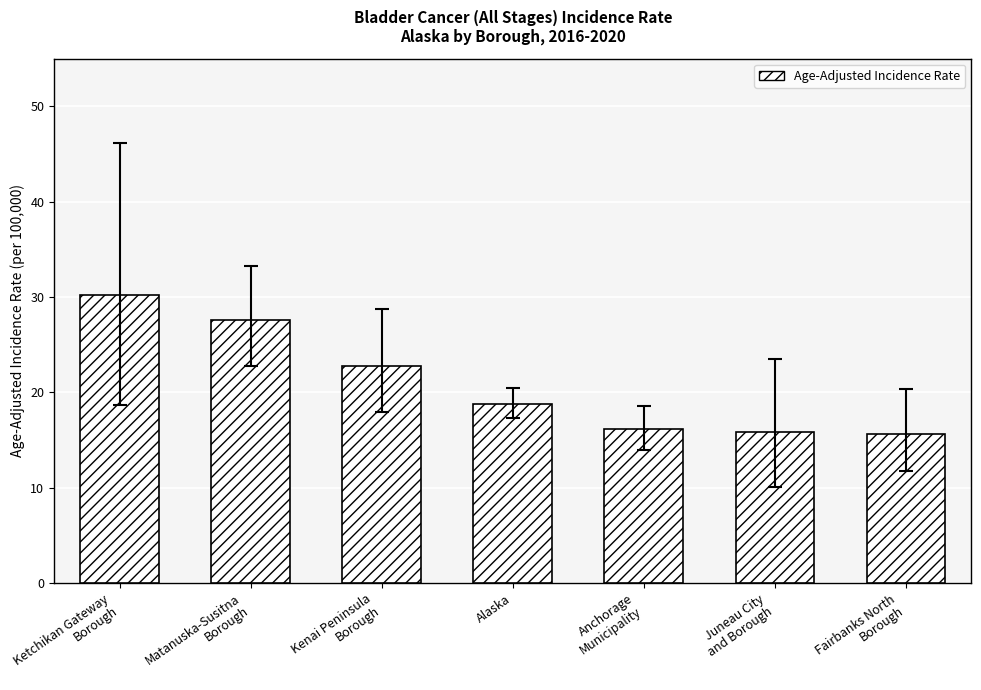

Where does the data first go above 18?

Ketchikan Gateway
Borough